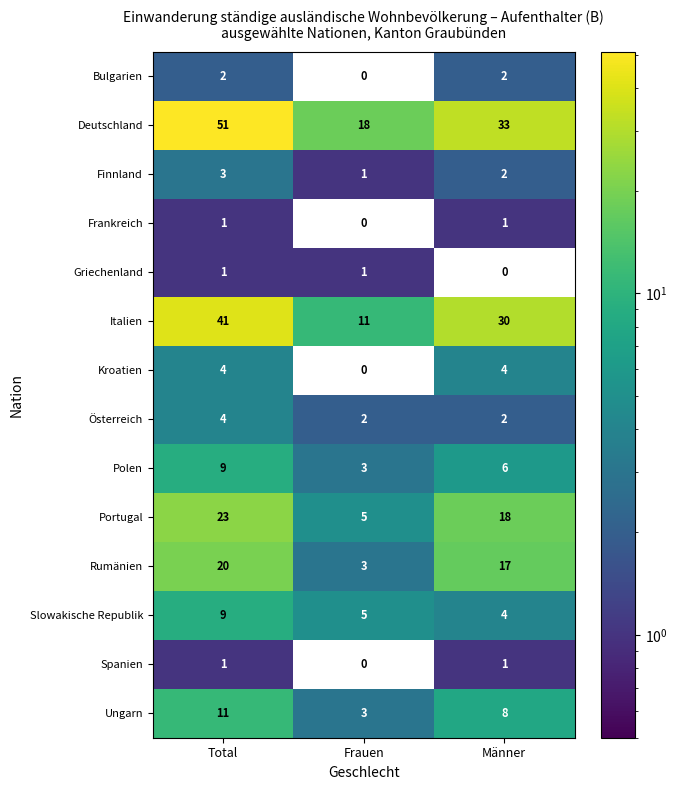

What is the maximum value for Rumänien?

20